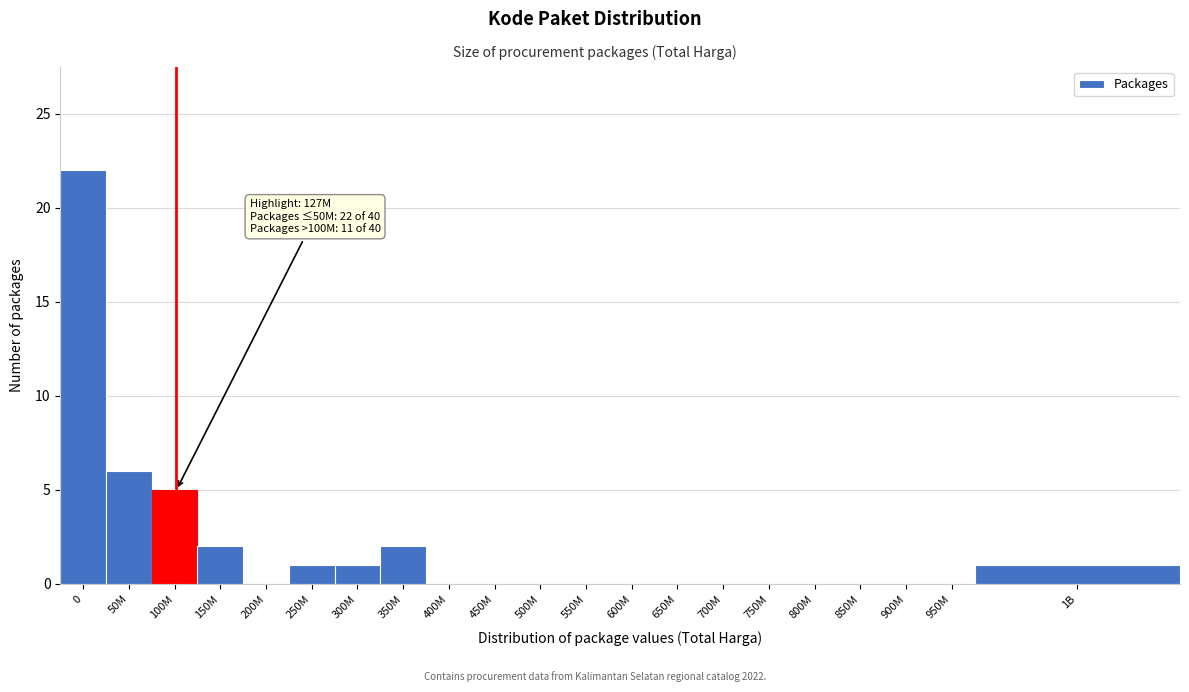

Reading left to right, what are all the values shown in this chart?

0=22	50M=6	100M=5	150M=2	200M=0	250M=1	300M=1	350M=2	400M=0	450M=0	500M=0	550M=0	600M=0	650M=0	700M=0	750M=0	800M=0	850M=0	900M=0	950M=0	1B=1